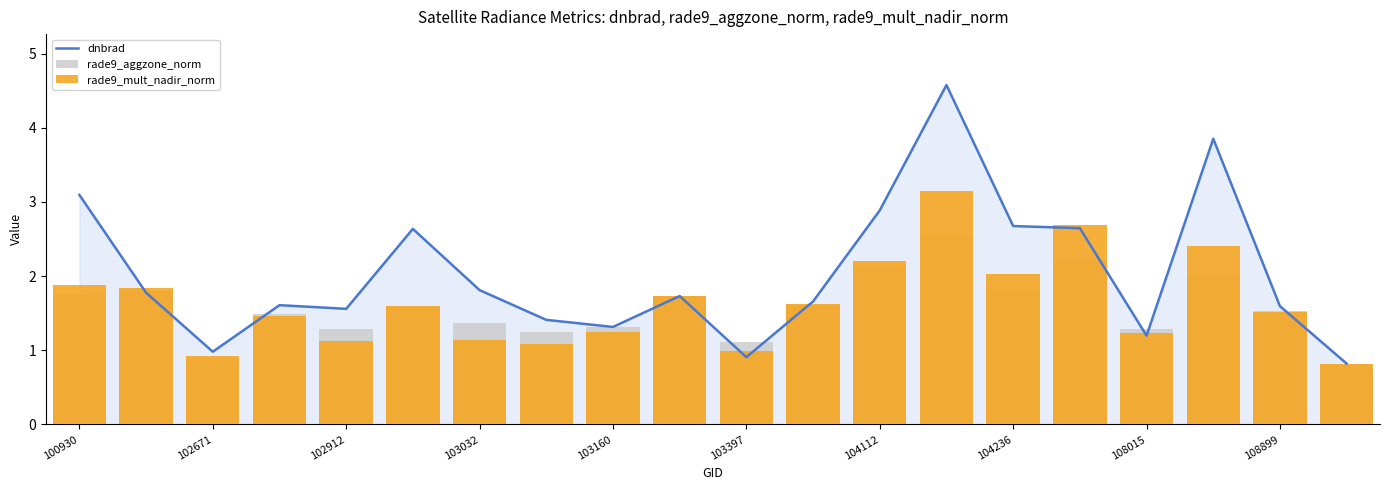

List the series in order of their peak value, lowest first.

rade9_aggzone_norm, rade9_mult_nadir_norm, dnbrad